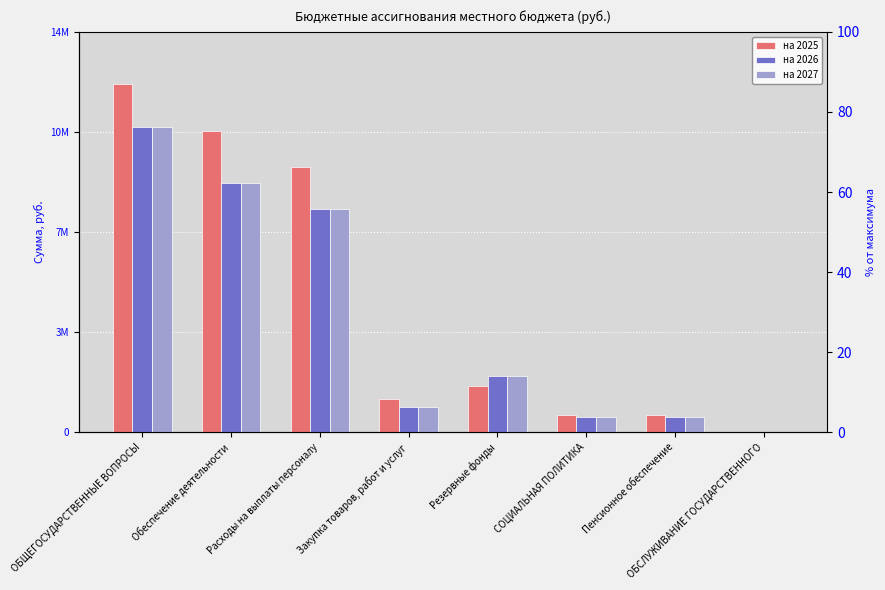

What is the sum of the на 2026 values at Пенсионное обеспечение and ОБСЛУЖИВАНИЕ ГОСУДАРСТВЕННОГО?

558300.0